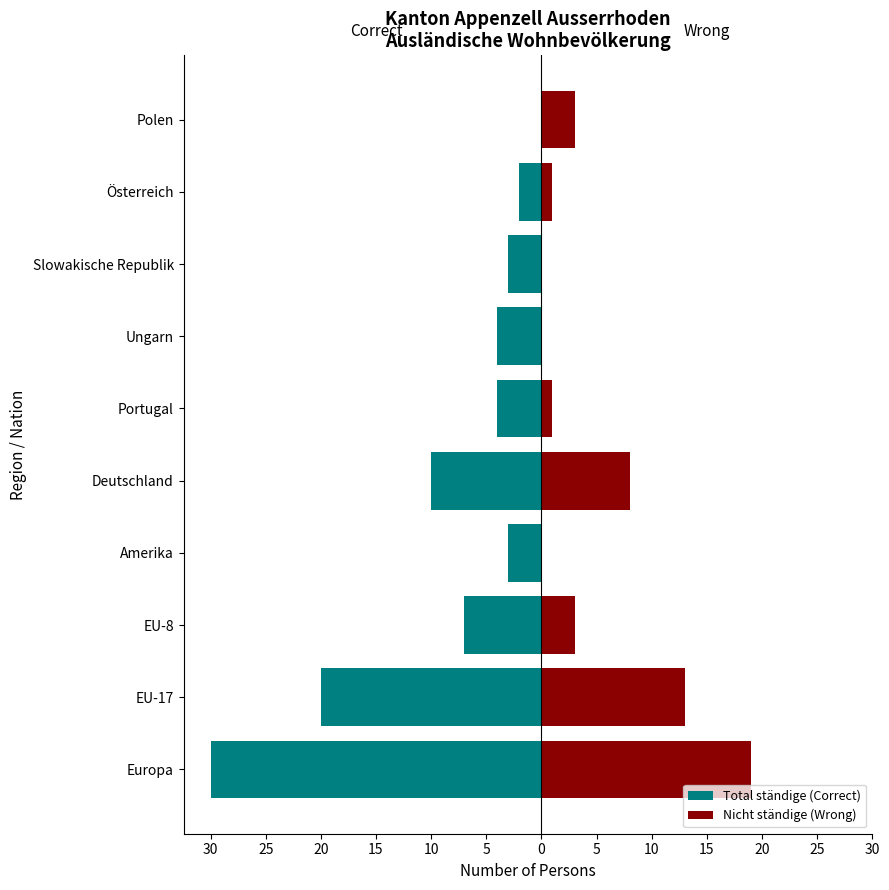

What is the average value of the Total ständige (Correct) series?

-8